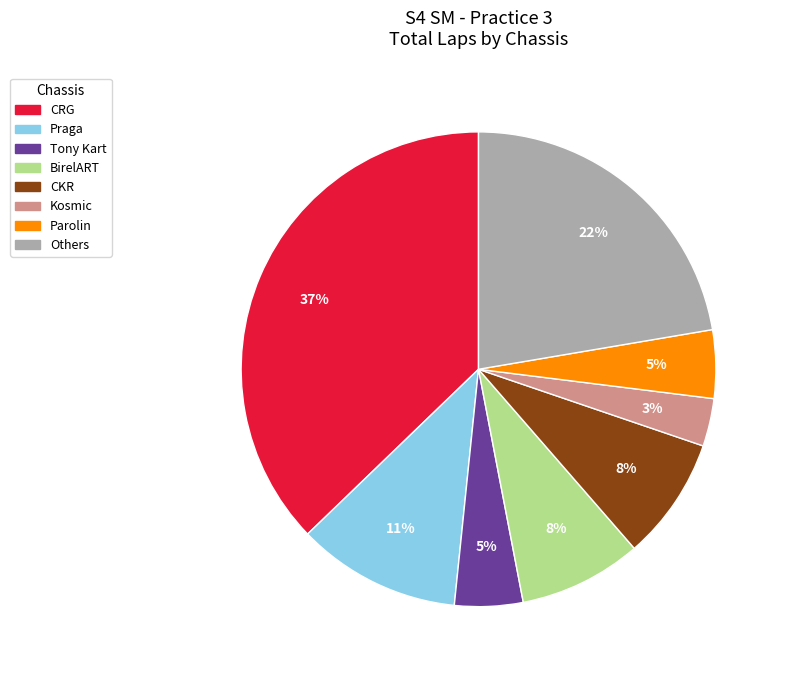

Which has a higher value, Tony Kart or Kosmic?

Tony Kart